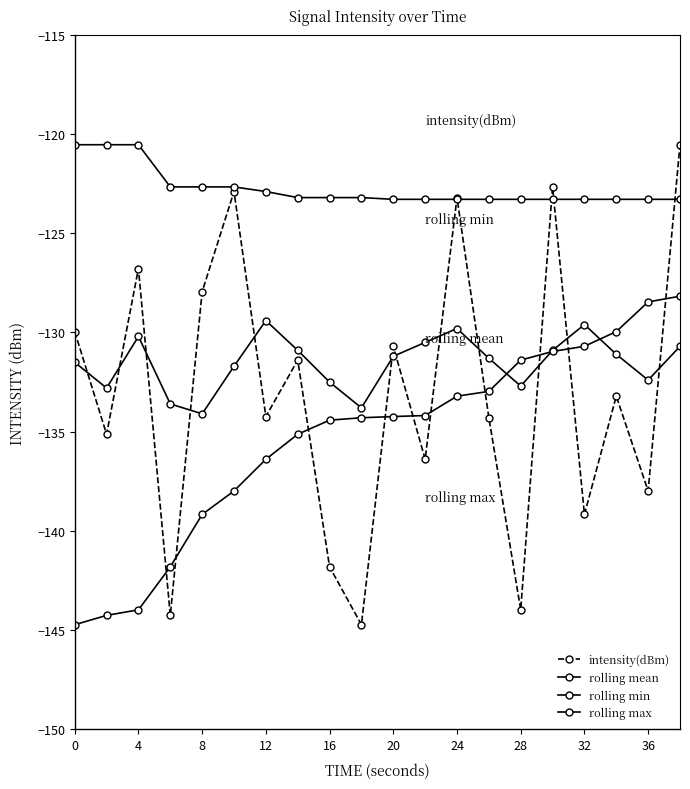

Does the chart have visible grid lines?

No